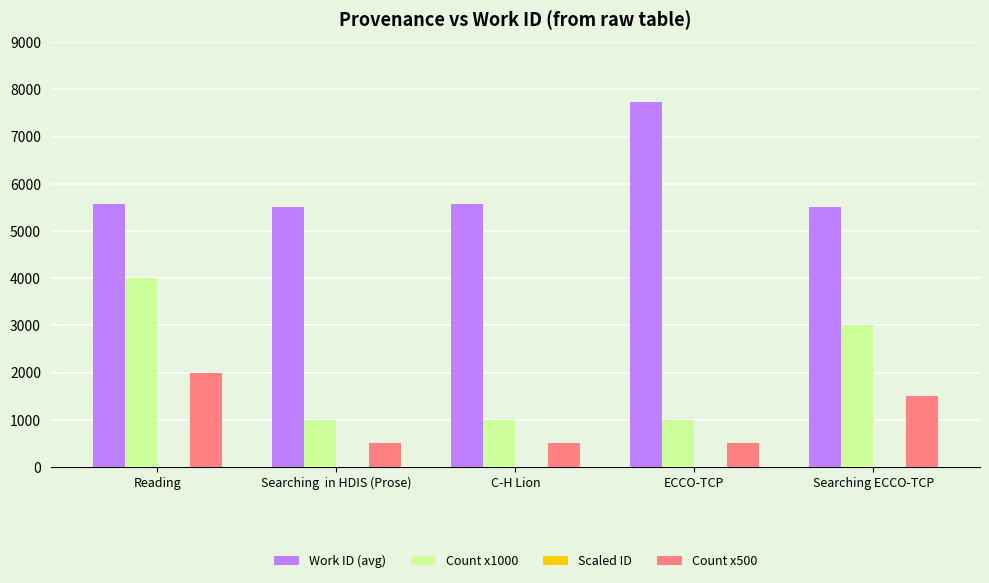

Where is Count x500 nearest to the value 1250?

Searching ECCO-TCP